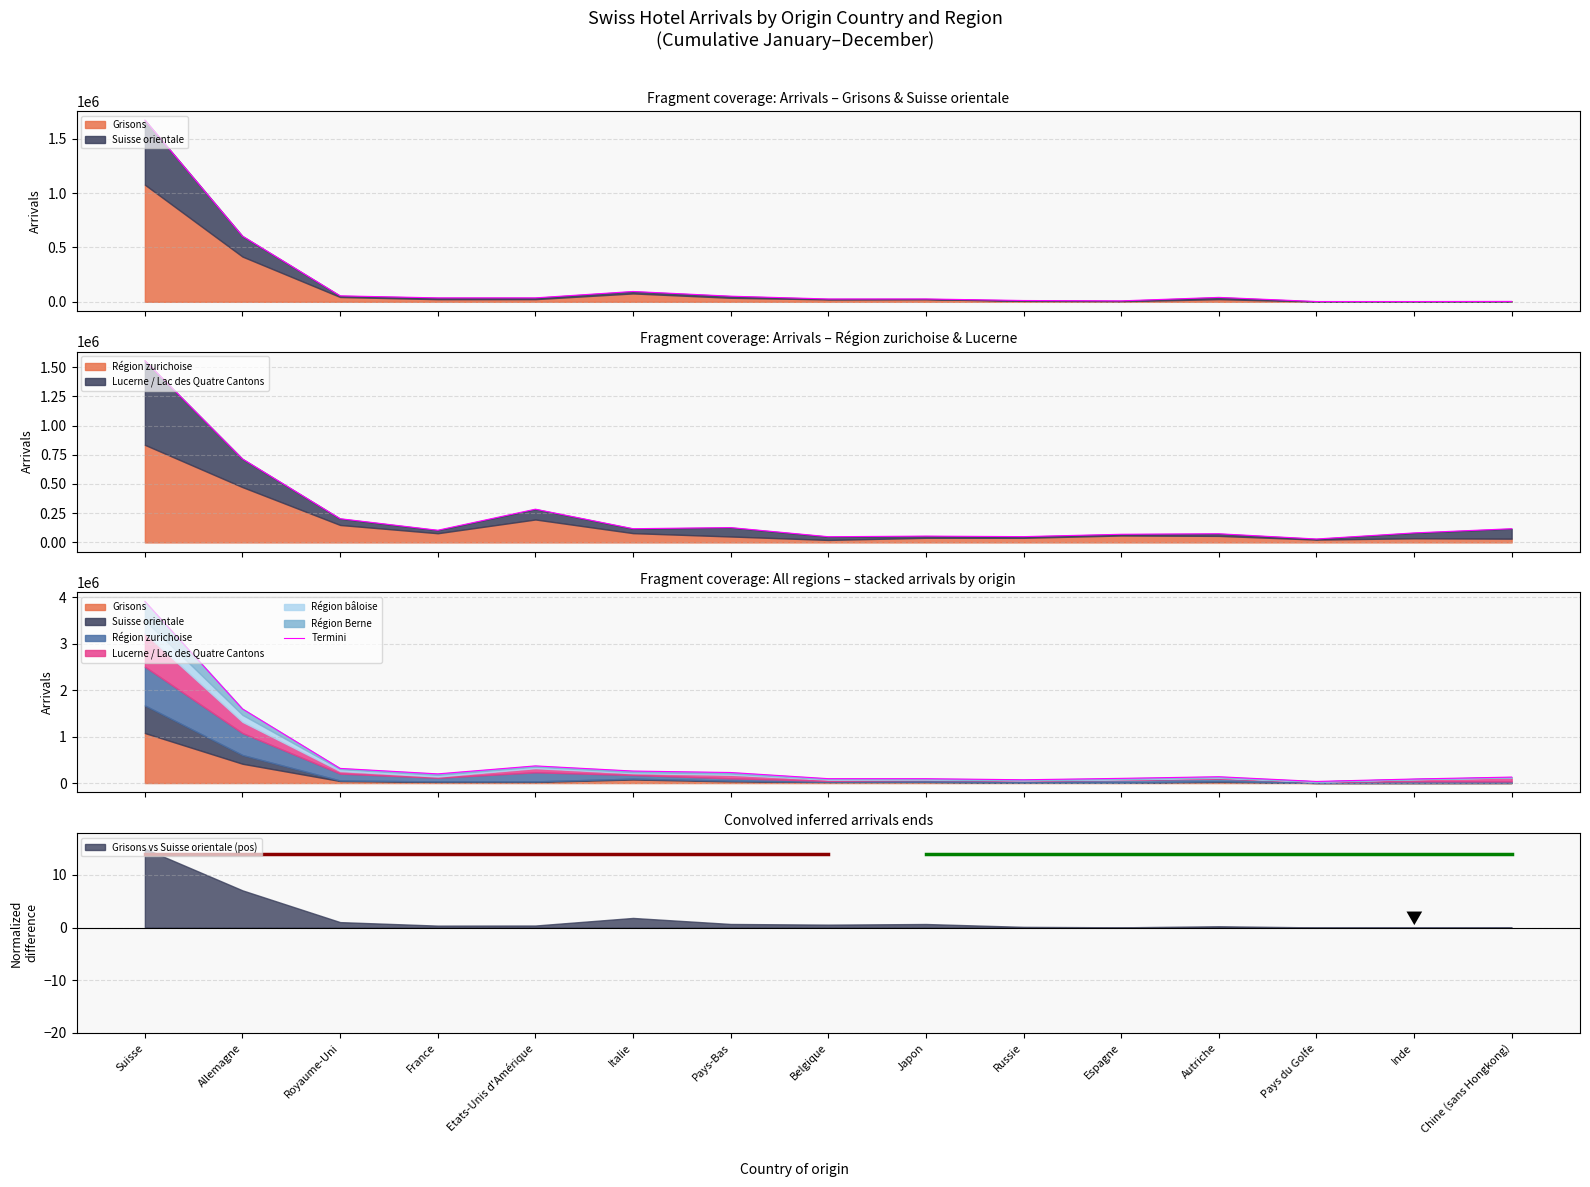

What is the average value?

509107